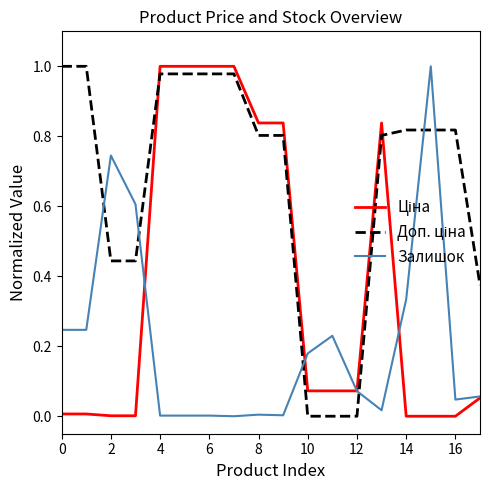

Is this an area chart (filled region under the line)?

No